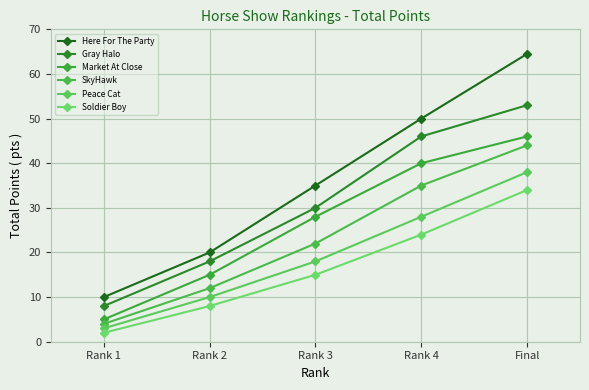

True or false: Here For The Party has more than 0 points higher than both neighbors.

False